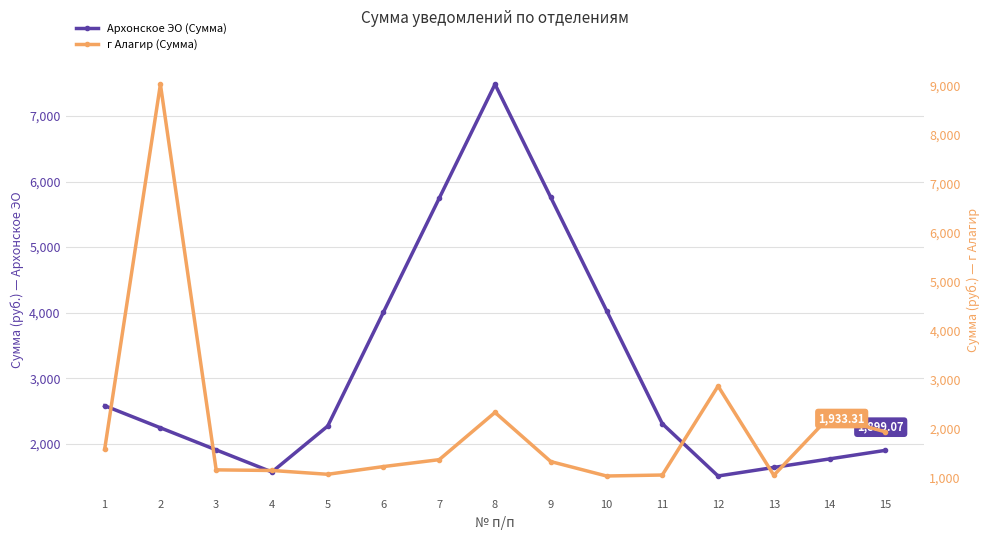

Where does the Архонское ЭО (Сумма) series first go above 2269?

1